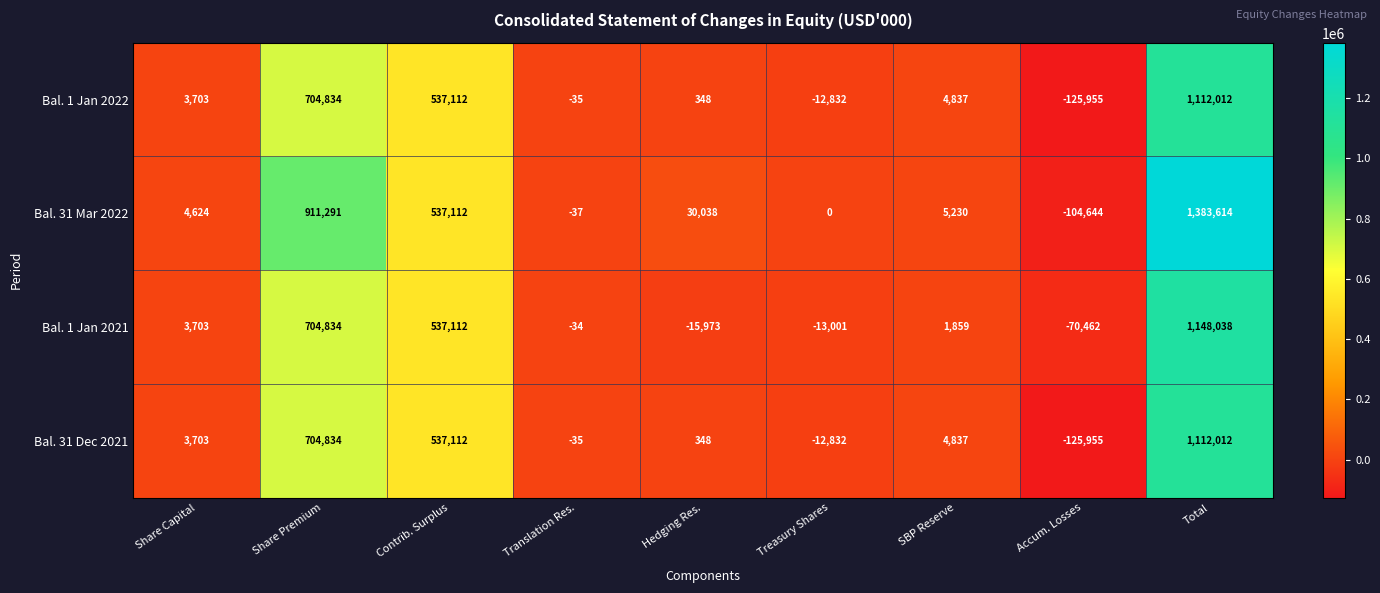

What is the average value of the Bal. 1 Jan 2021 series?

255120